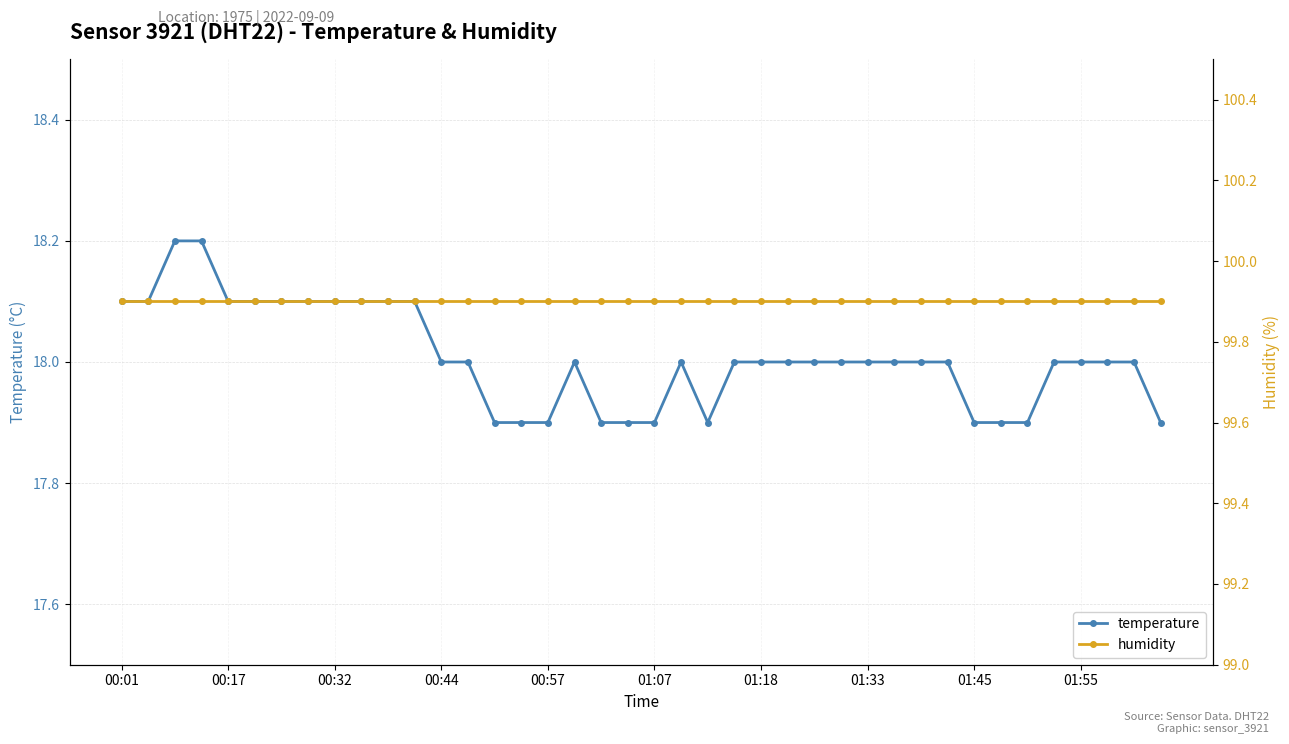

True or false: temperature and humidity cross at least once.

False